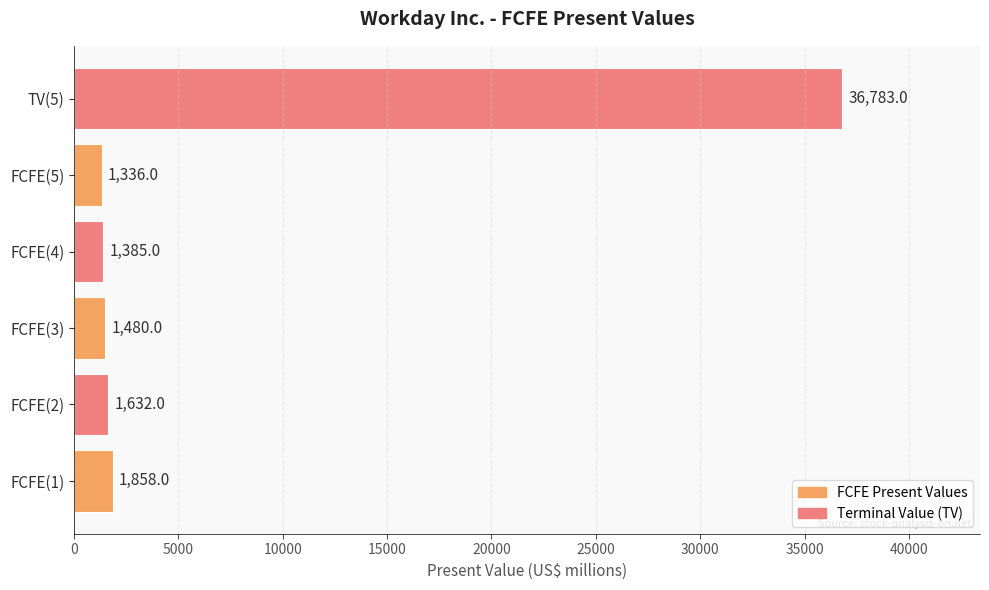

The value at TV(5) is 12524. True or false?

False